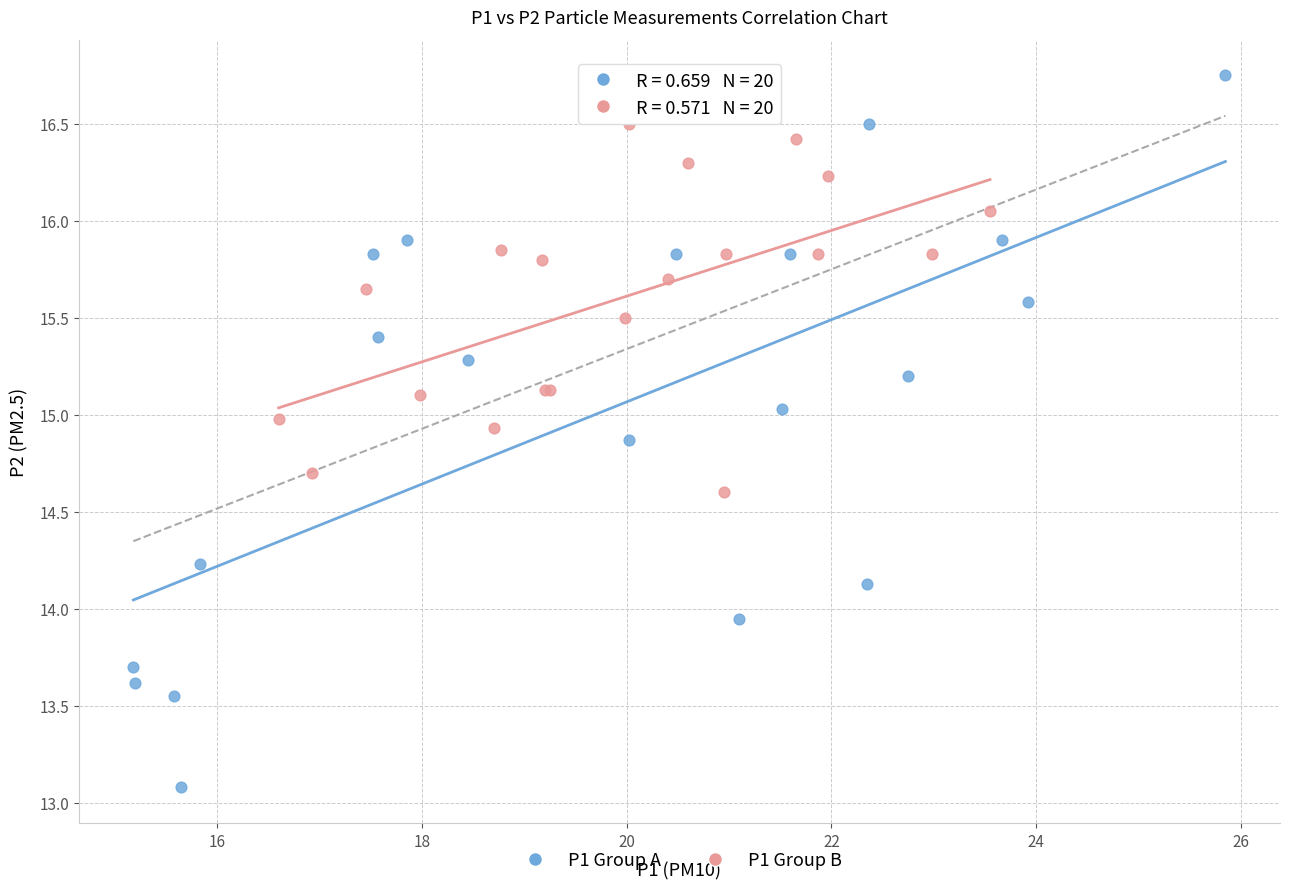

Which series contains the lowest Y value?

P1 Group A